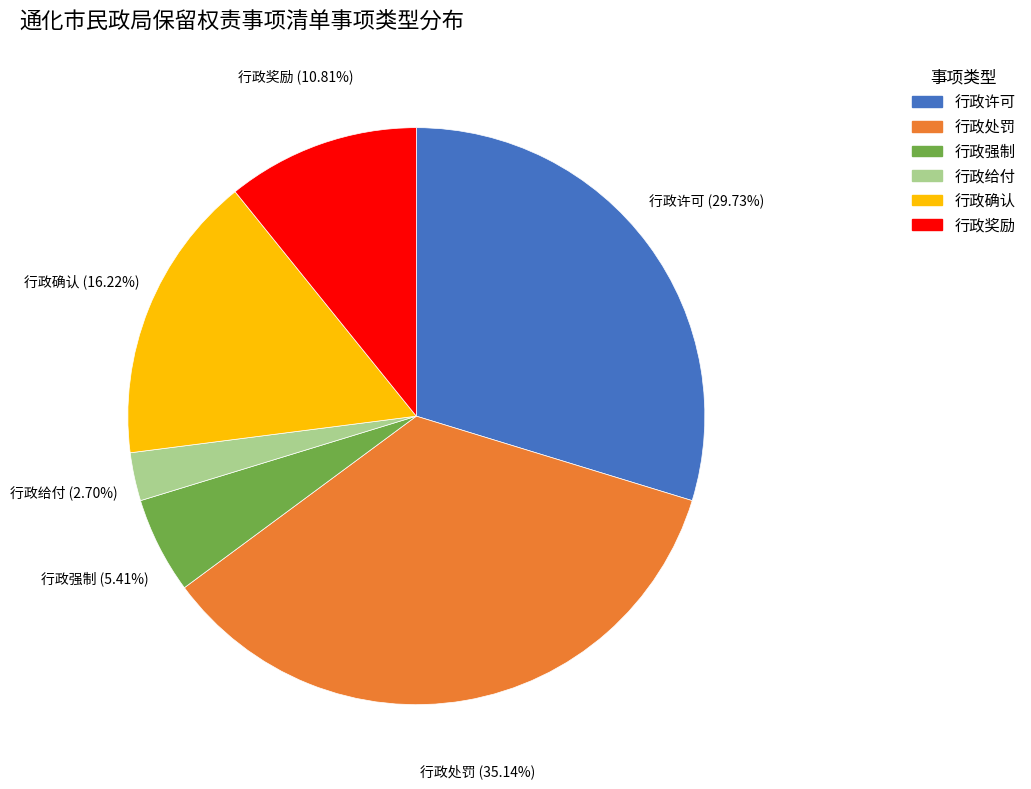

To the nearest percent, what is the combined percentage of 行政强制 and 行政奖励?

16%